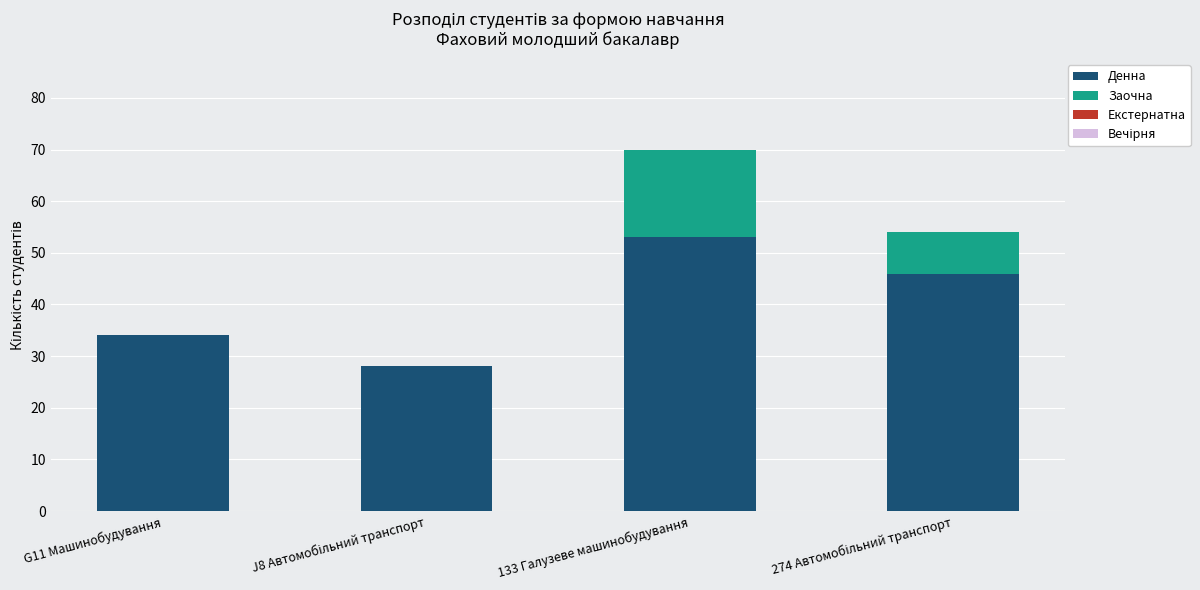

What is the highest value of the Денна series?

53